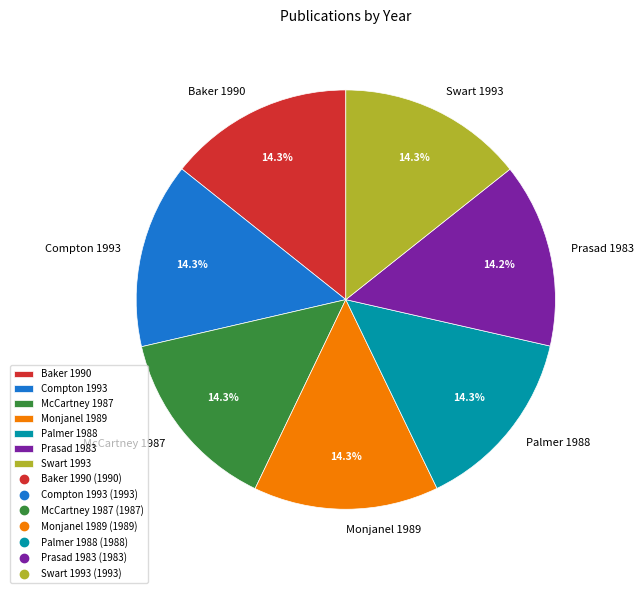

What is the total percentage of Baker 1990 and Swart 1993?

28.6%